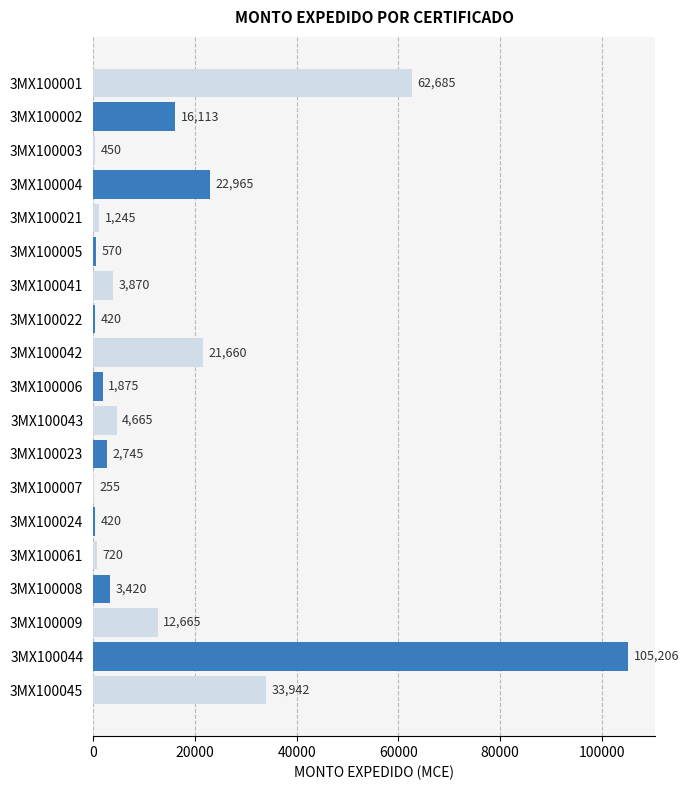

Reading top to bottom, what are all the values shown in this chart?

3MX100001=62685	3MX100002=16113	3MX100003=450	3MX100004=22965	3MX100021=1245	3MX100005=570	3MX100041=3870	3MX100022=420	3MX100042=21660	3MX100006=1875	3MX100043=4665	3MX100023=2745	3MX100007=255	3MX100024=420	3MX100061=720	3MX100008=3420	3MX100009=12665	3MX100044=105206	3MX100045=33942